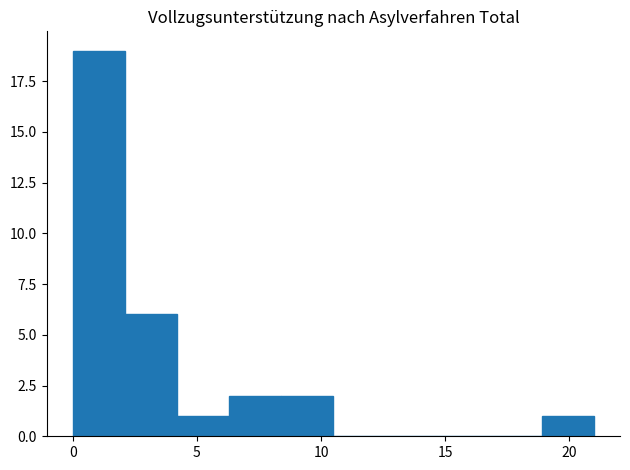

How tall is the bar that spans 6.3 to 8.4 on the x-axis? Neither the bar edges nor the heights are printed on the chart, so give them approximately, as read against the axes.

2